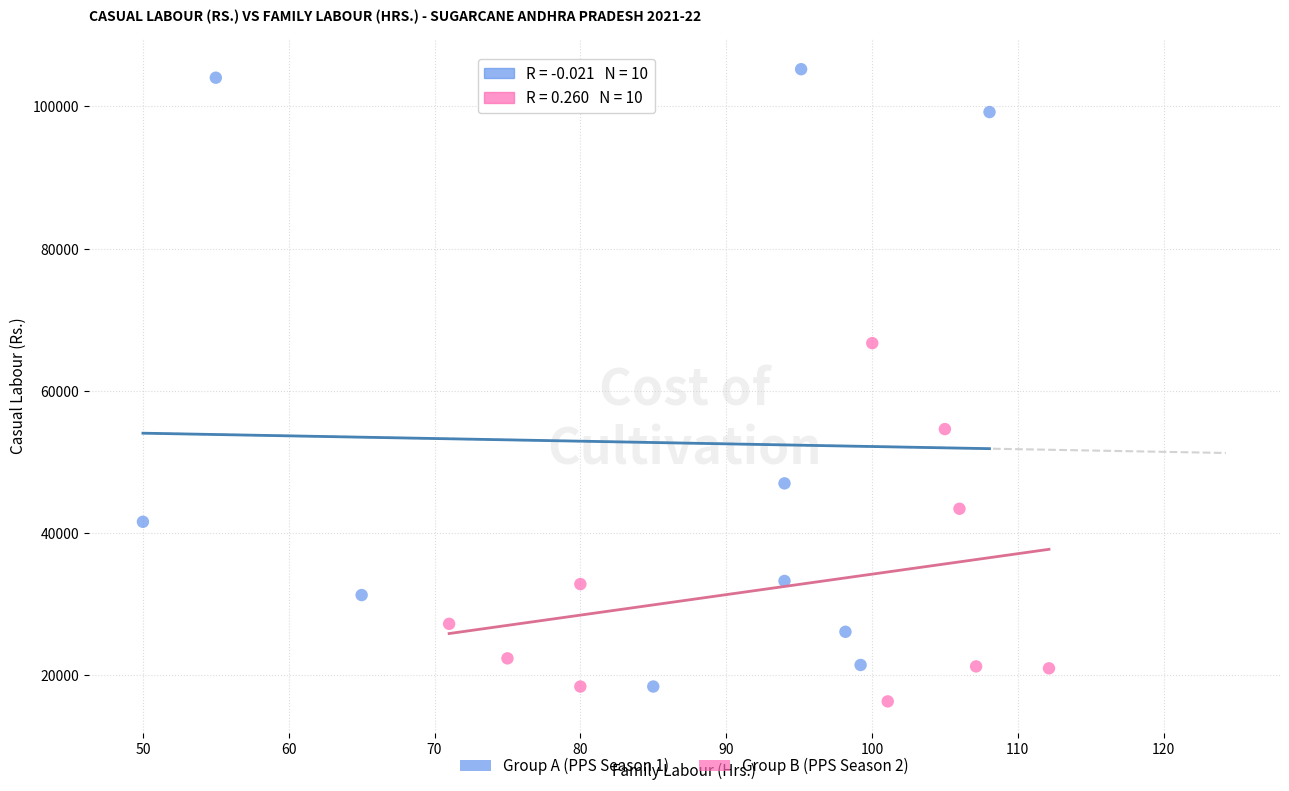

Which series reaches the maximum Y coordinate?

Group A (PPS Season 1)